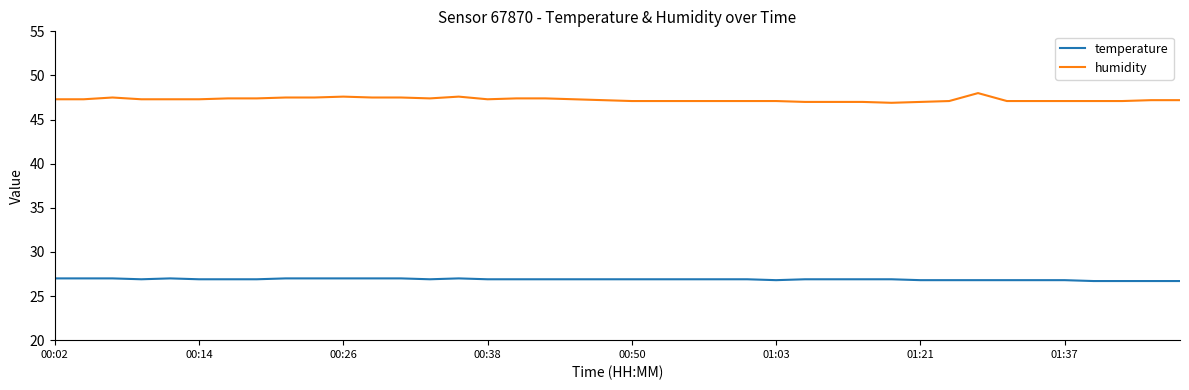

What is the highest value of the humidity series?

48.0